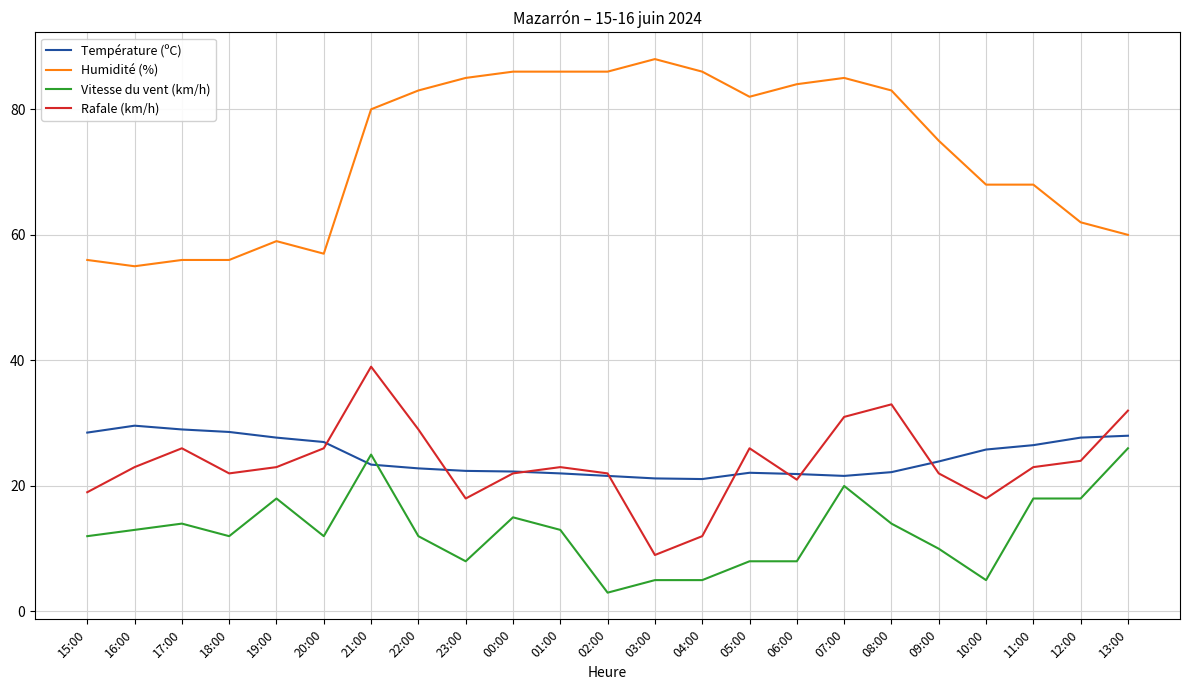

Read the Température (ºC) value at 08:00.

22.2